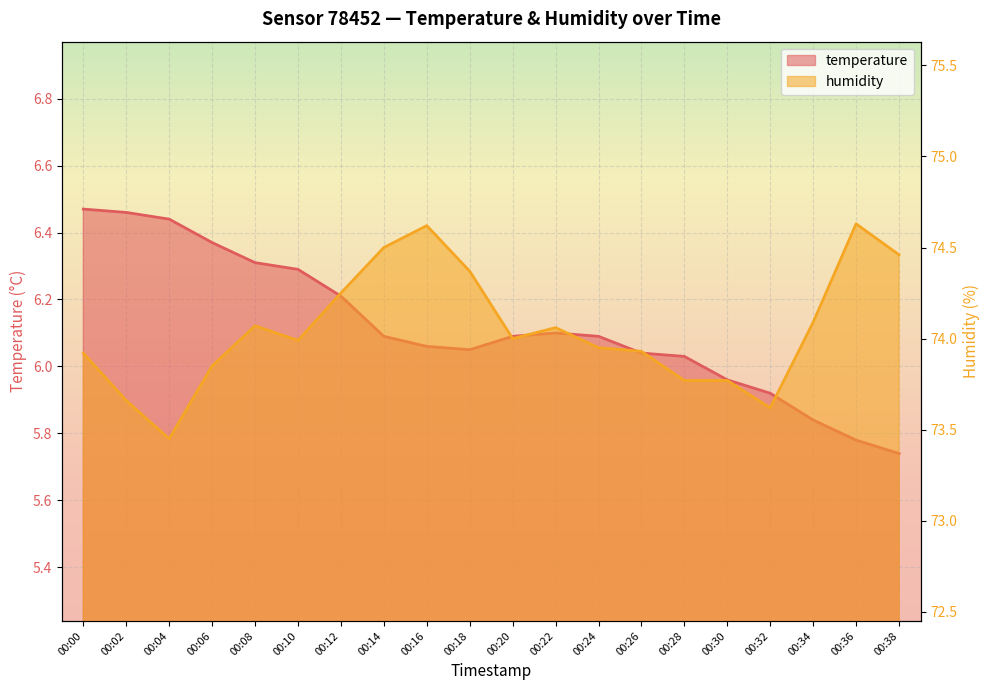

Reading left to right, transcribe all the data shown in this chart.

temperature: 6.5	6.5	6.4	6.4	6.3	6.3	6.2	6.1	6.1	6.0	6.1	6.1	6.1	6.0	6.0	6.0	5.9	5.8	5.8	5.7
humidity: 73.9	73.7	73.5	73.8	74.1	74.0	74.2	74.5	74.6	74.4	74.0	74.1	74.0	73.9	73.8	73.8	73.6	74.1	74.6	74.5